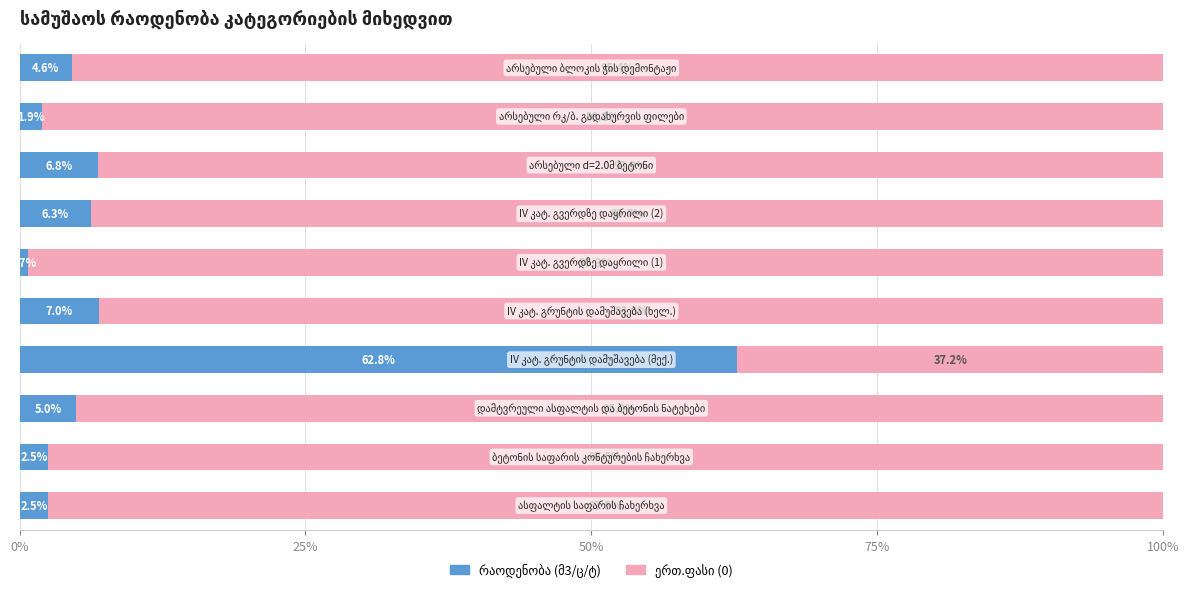

How many series are shown in this chart?

2